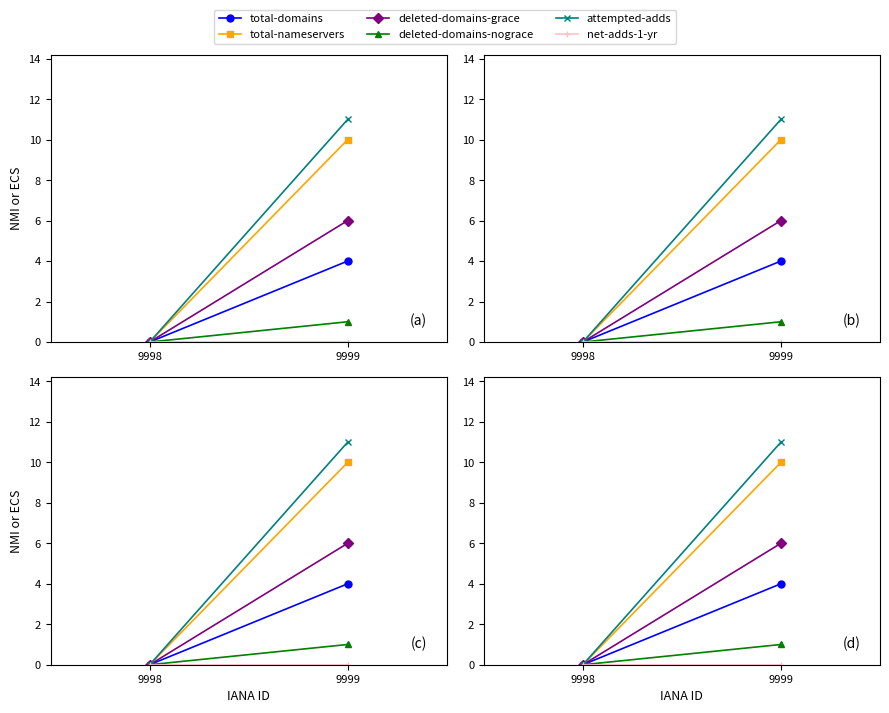

At which category is the sum across all series the highest?

9999